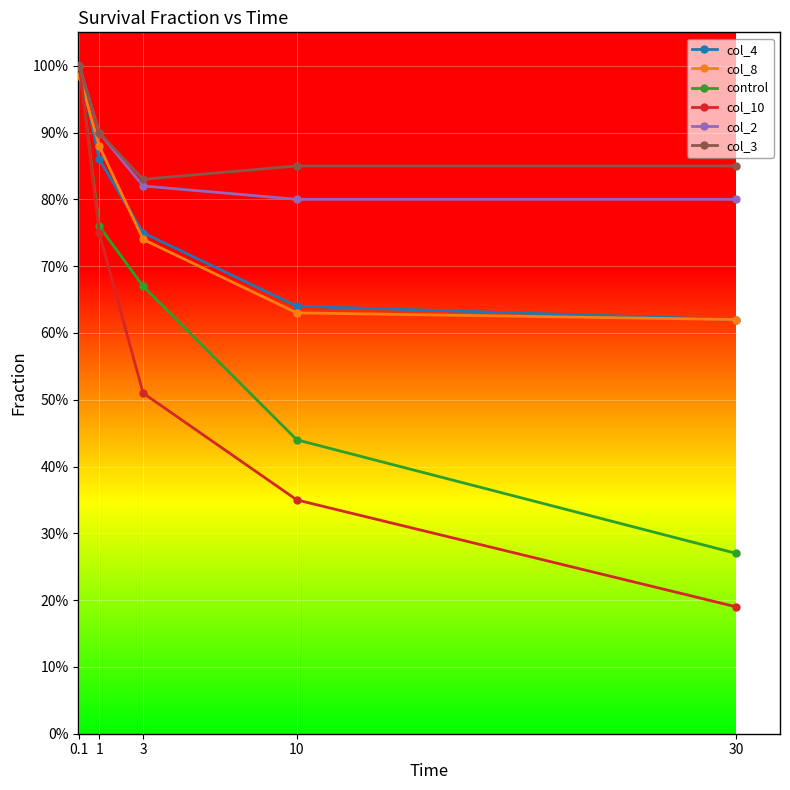

True or false: col_2 and col_4 cross at least once.

False